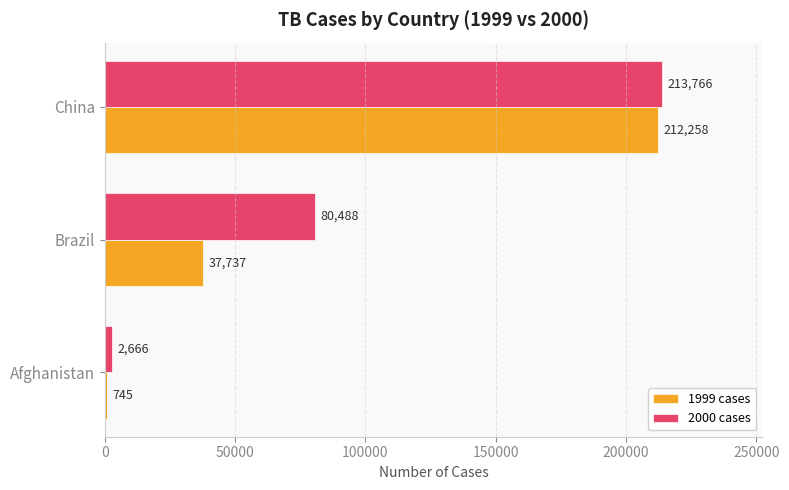

Between Brazil and China, which series saw the biggest shift?

1999 cases